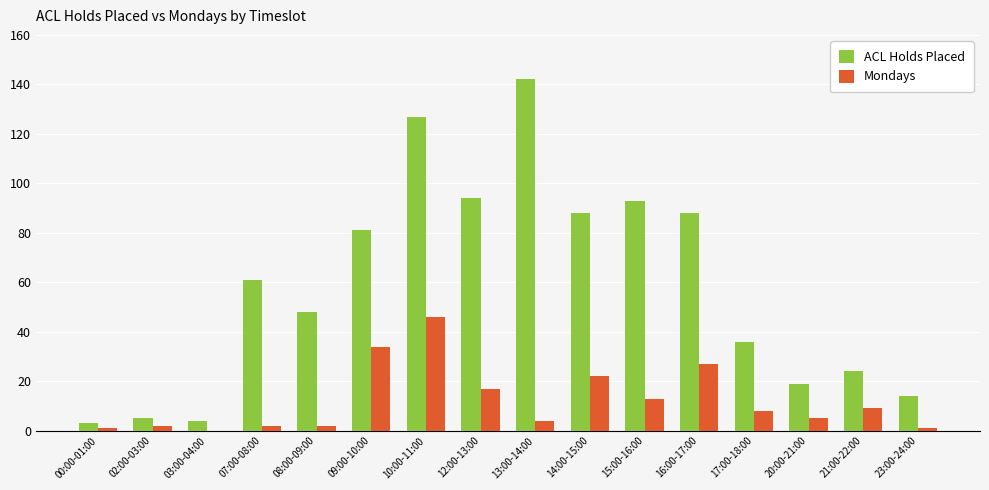

How many groups of bars are there?

16